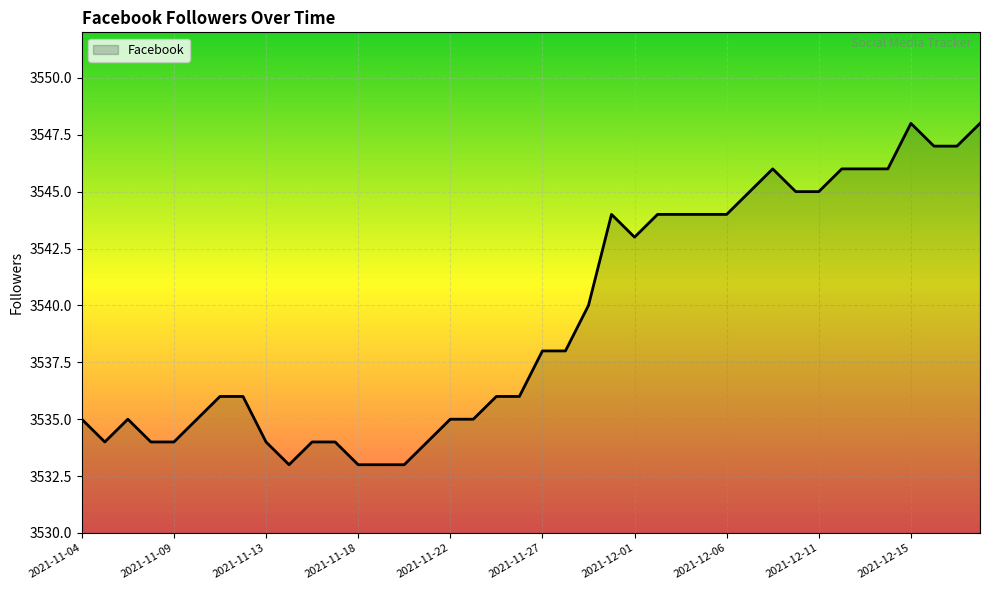

What is the smallest value displayed?

3533